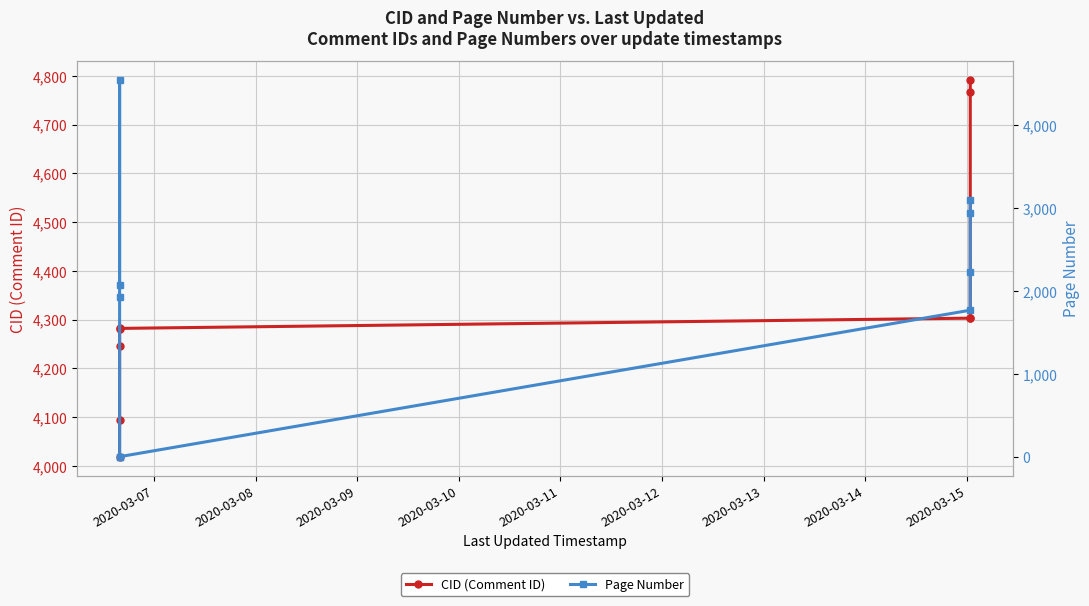

What is the value of the CID (Comment ID) point at the 7th from the left?

4304